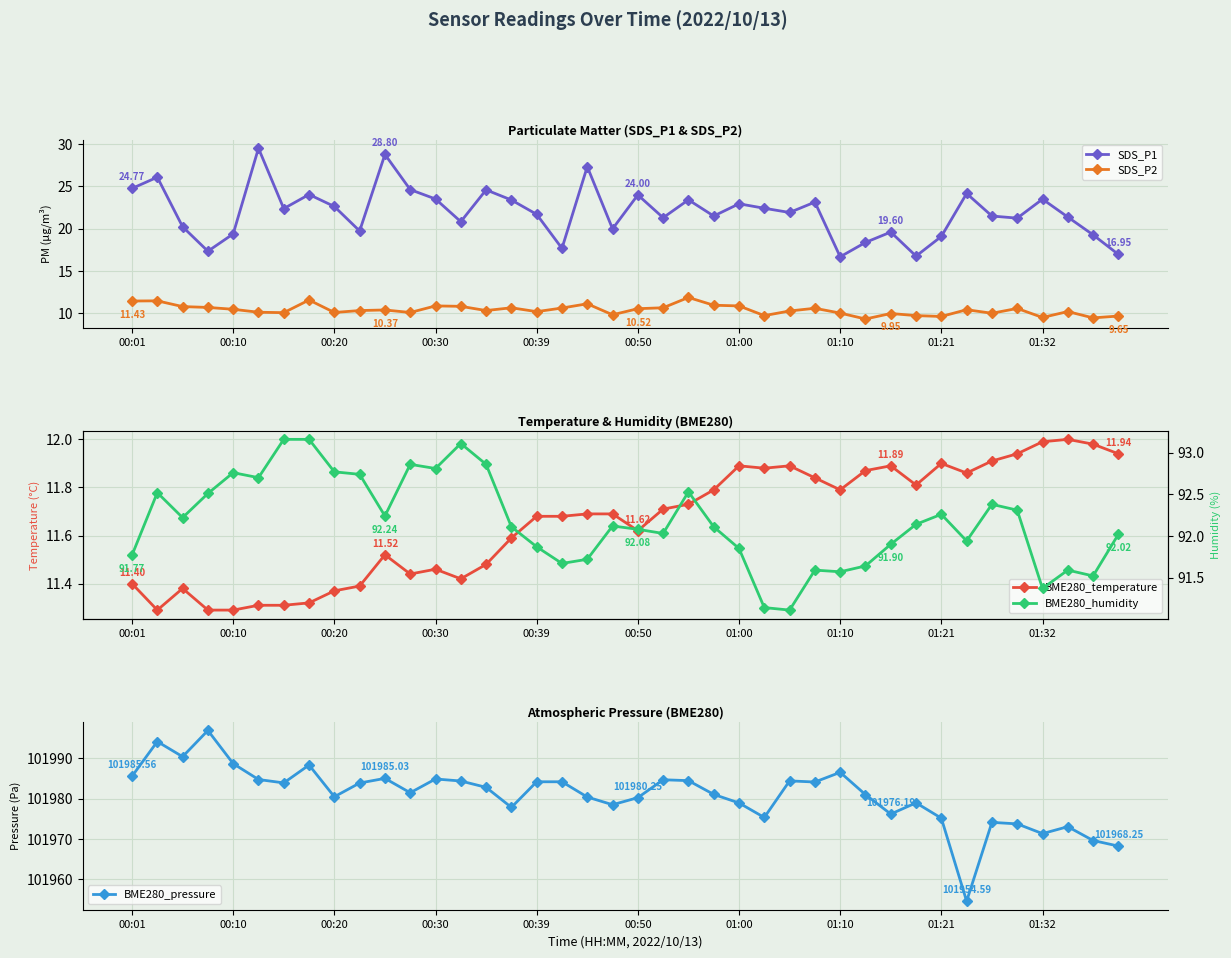

What is the difference between the maximum and minimum values in the BME280_humidity series?

2.0